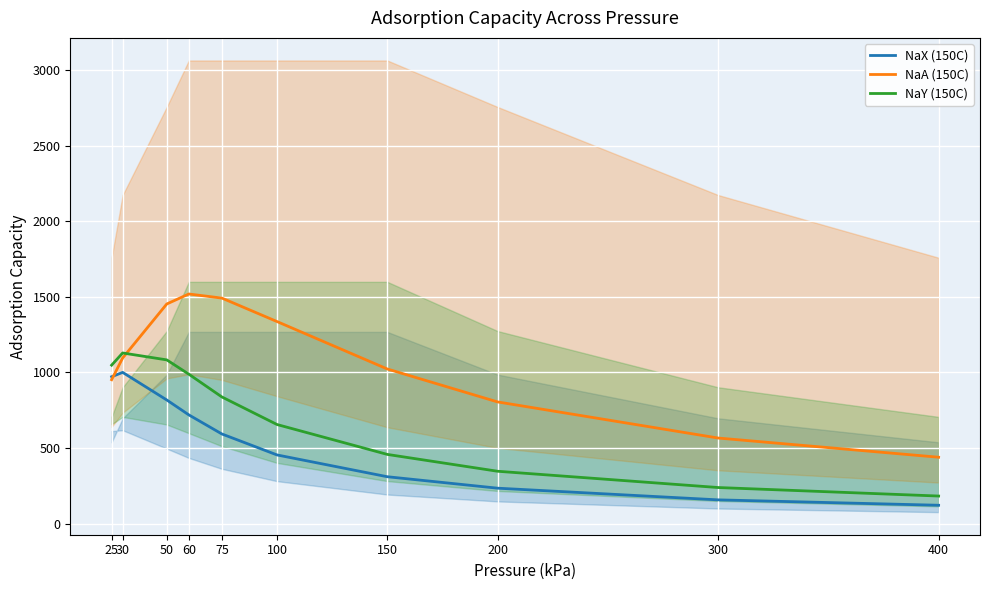

What is the sum of all NaX (150C) values?

5379.5